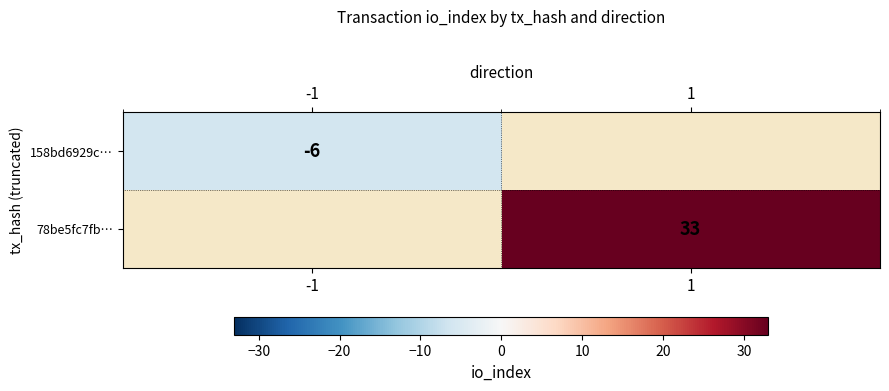

Is it true that 78be5fc7fb… equals 33 at 1?

True